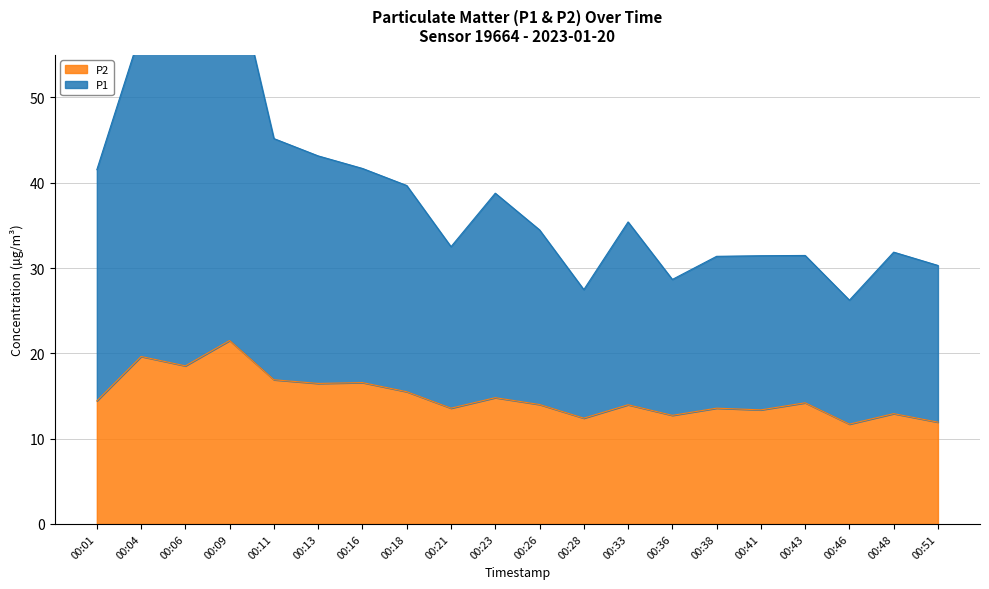

What is the greatest value displayed?

67.3